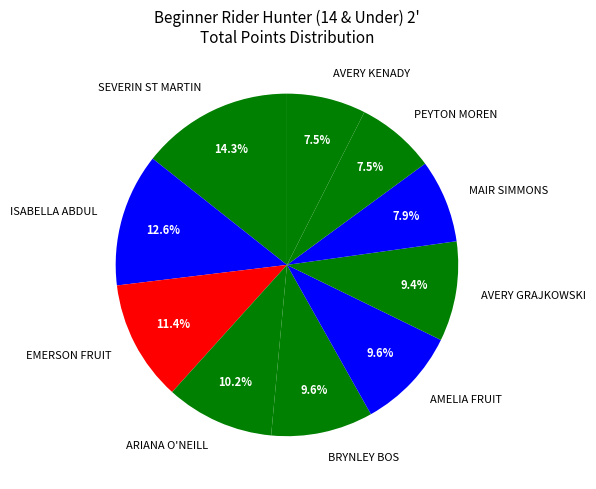

How many segments does this pie chart have?

10